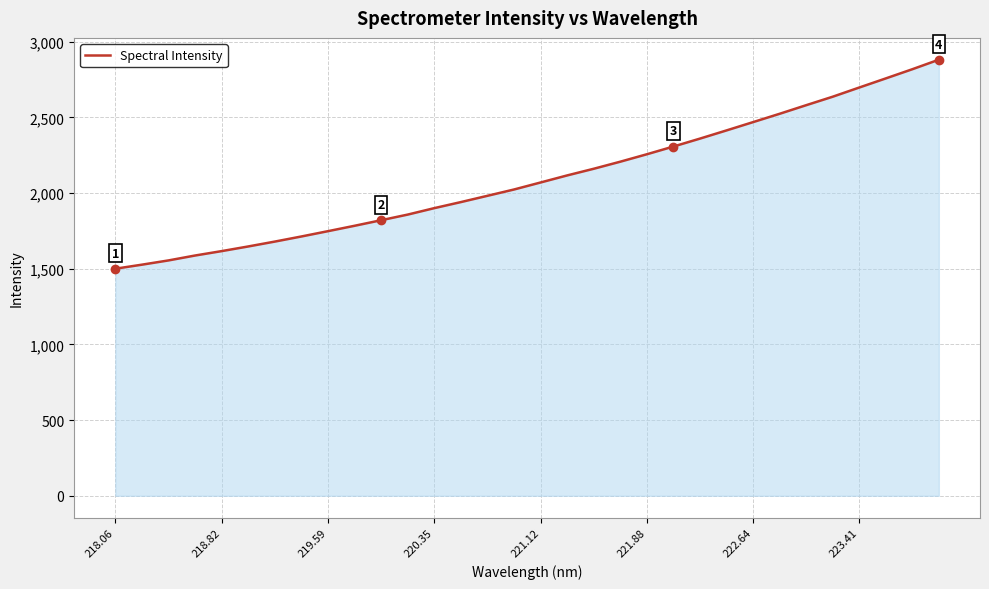

What is the difference between the maximum and minimum values?

1381.1